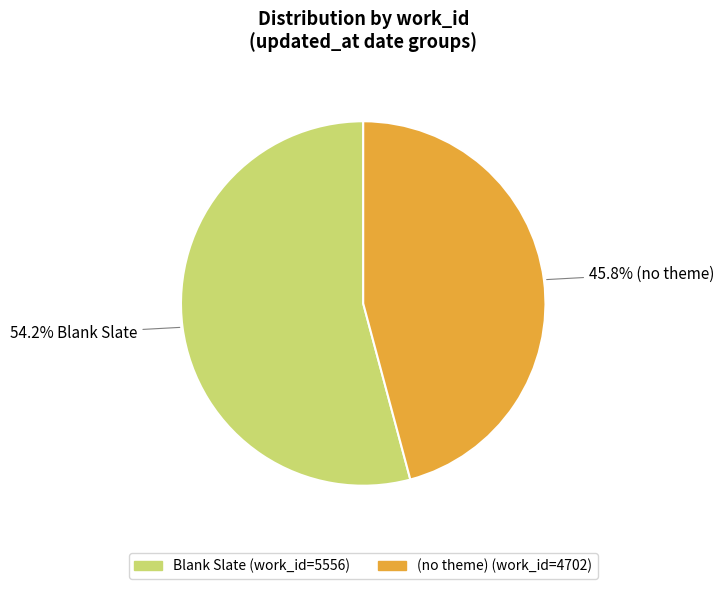

Is there a majority slice in this chart?

Yes